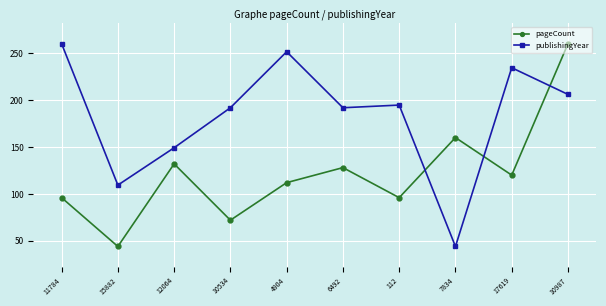

What is the approximate value of publishingYear at 7834?

44.0